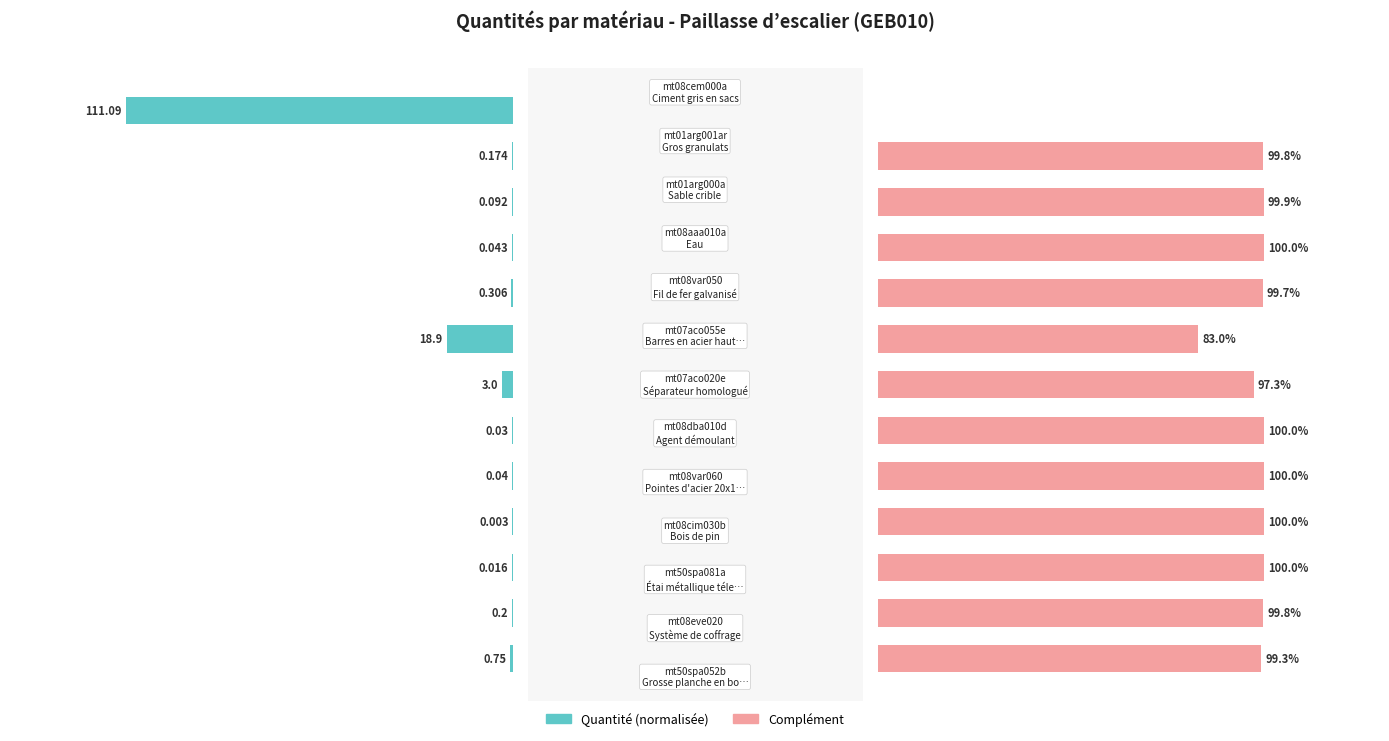

The Quantité (normalisée) series shows 0.5 at 0. True or false?

False